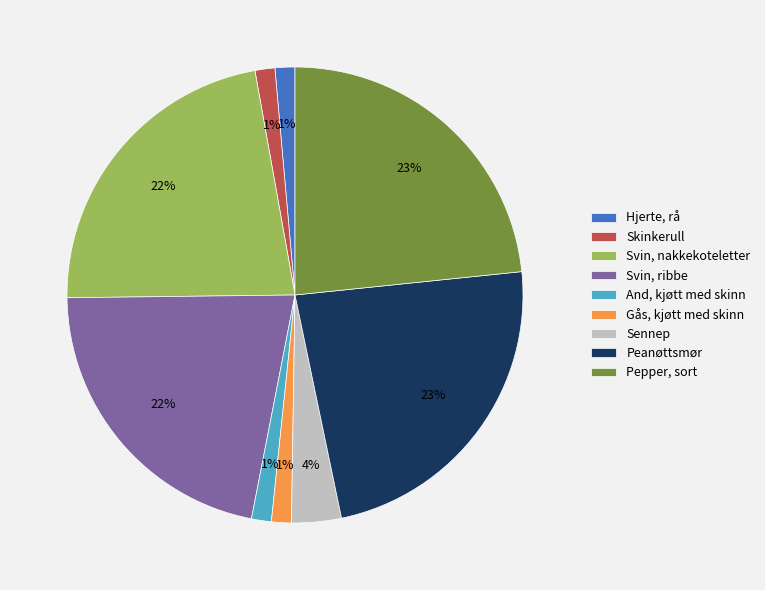

To the nearest percent, what is the average slice percentage?

11%